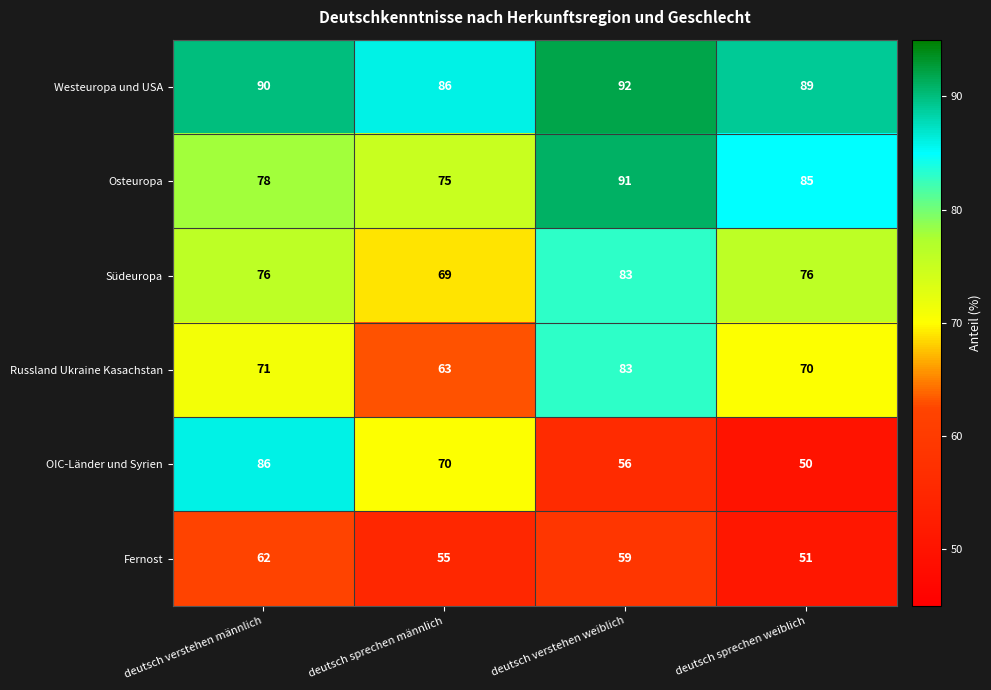

At how many categories does at least one series exceed 83?

4